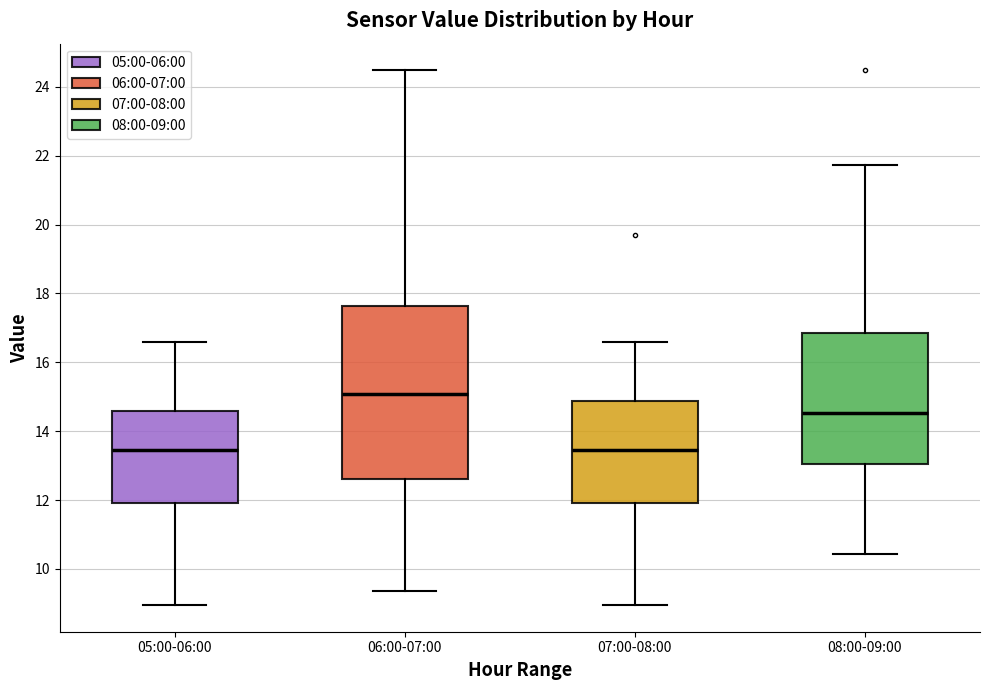

Comparing the boxes themselves (not the whiskers), which one is the tallest?

06:00-07:00